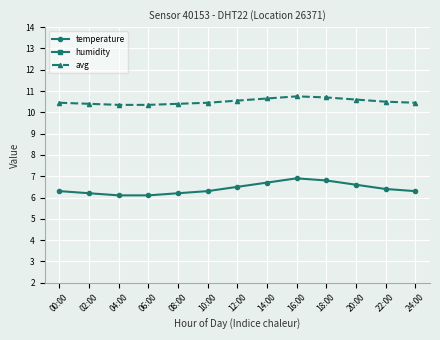

Rank the series by their maximum value, from highest to lowest.

humidity, avg, temperature